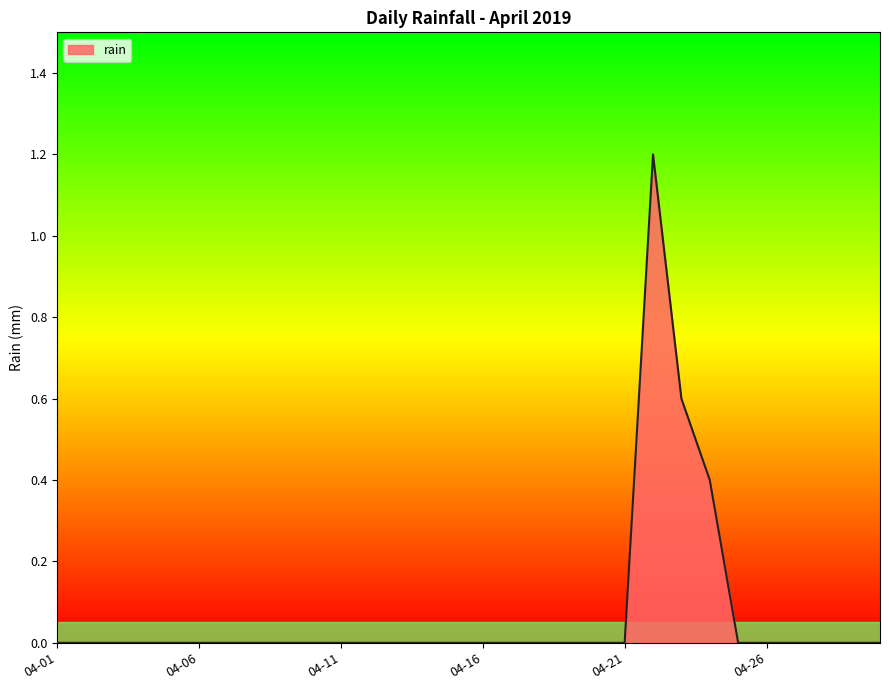

How many values are between 0 and 1?

29